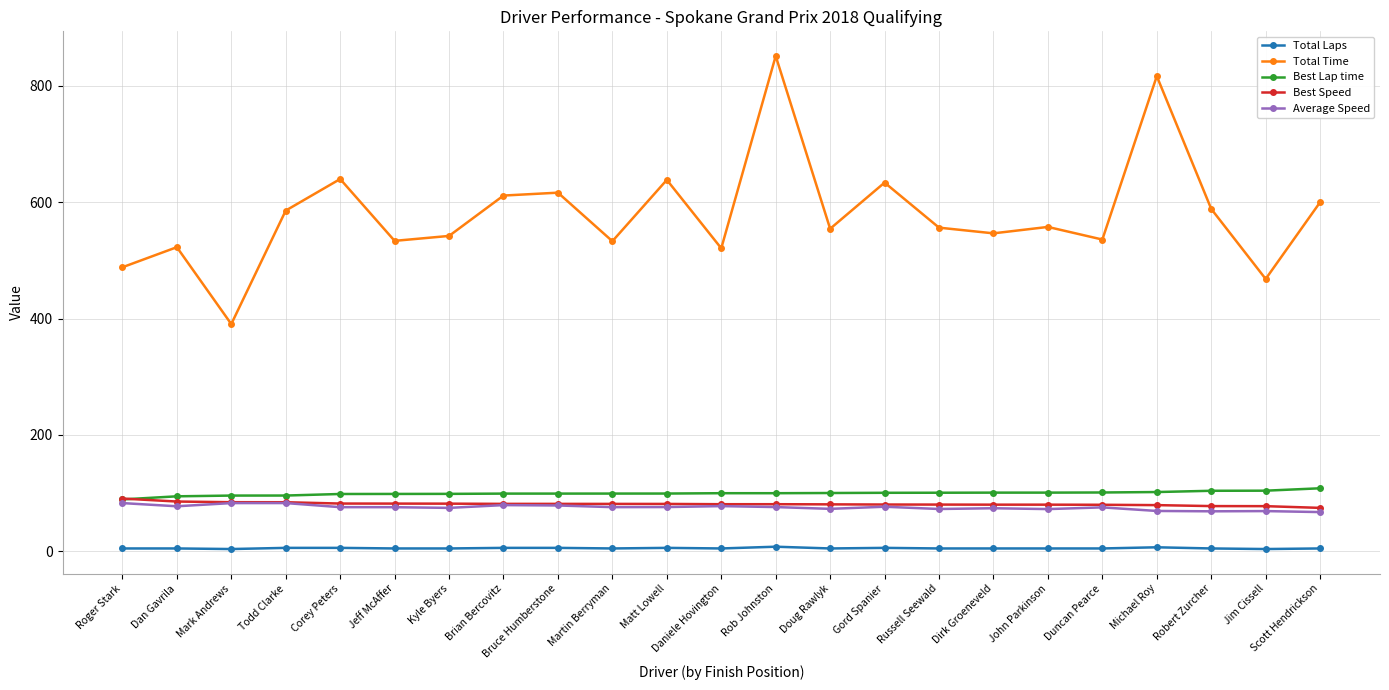

True or false: Best Lap time and Total Laps cross at least once.

False